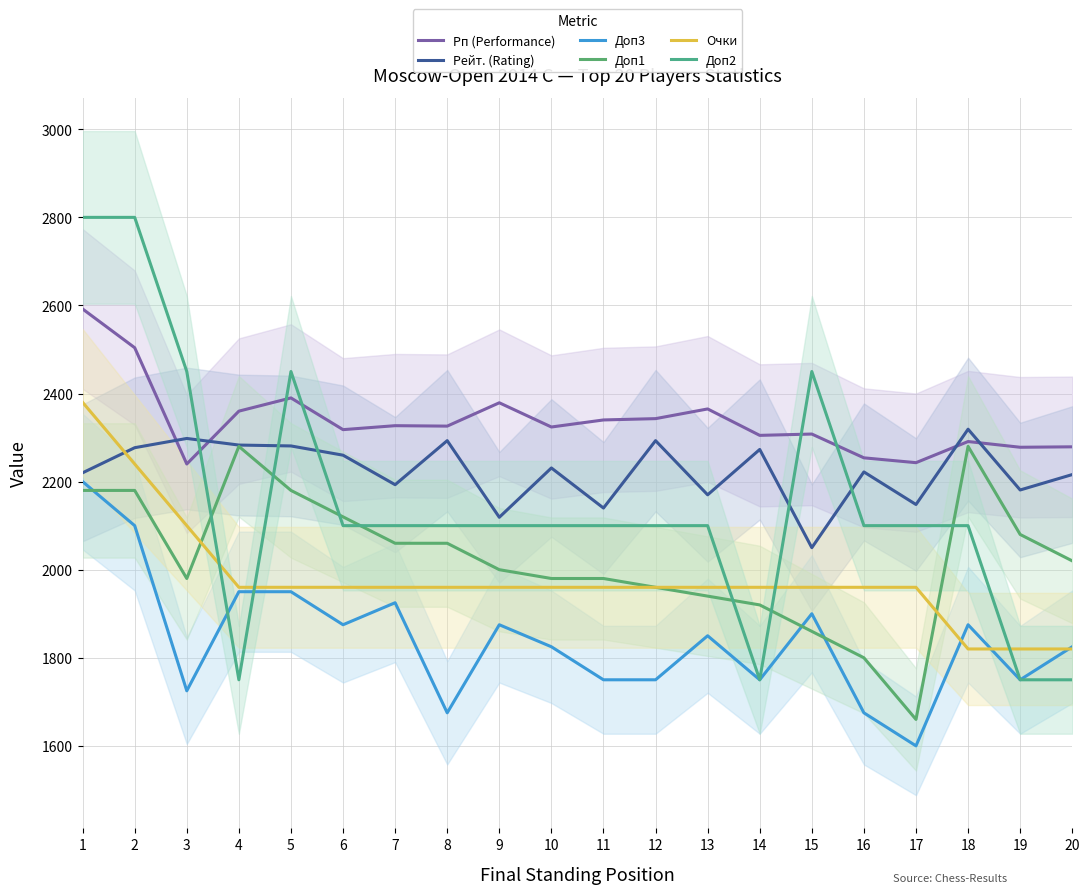

True or false: Доп3 has a value of 1725 at 3.

True